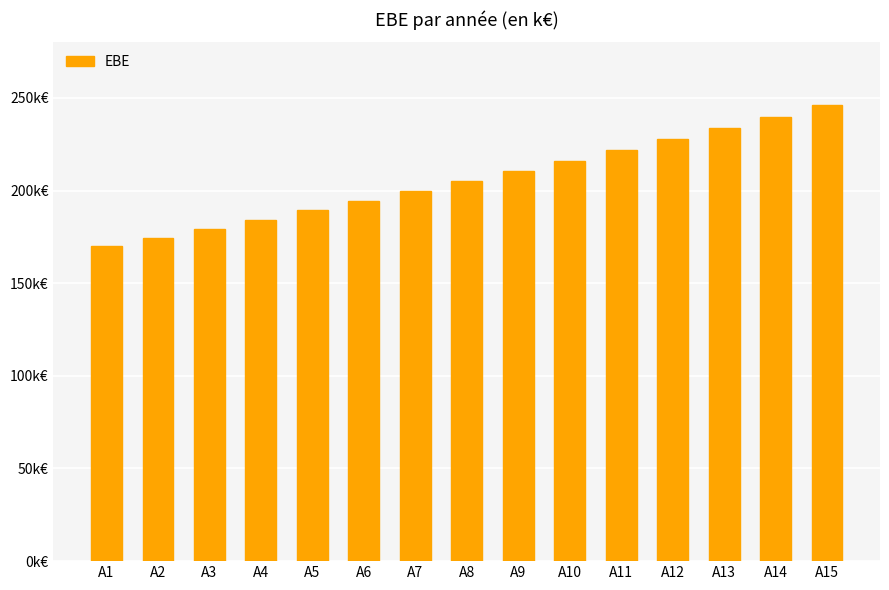

Does the chart contain any negative values?

No